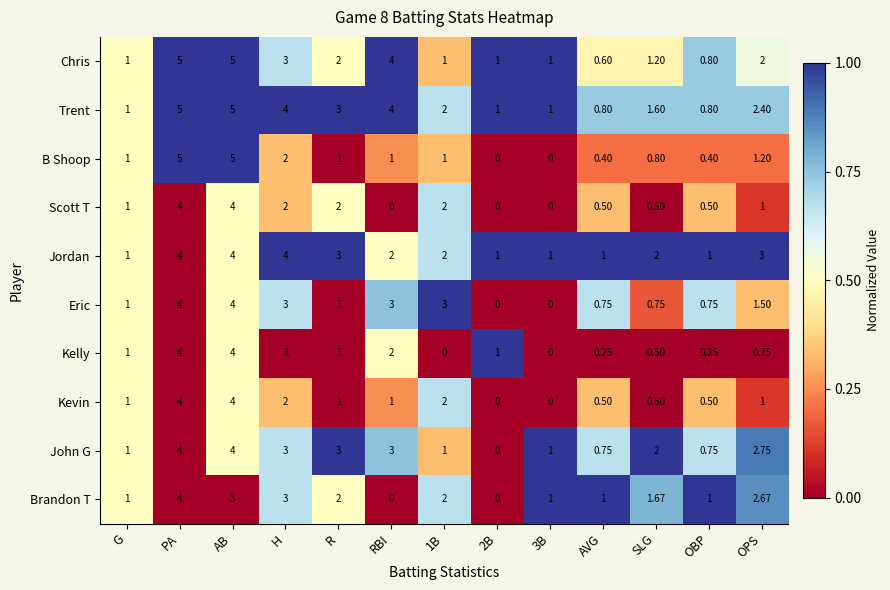

Where does the Trent series first go above 2?

PA